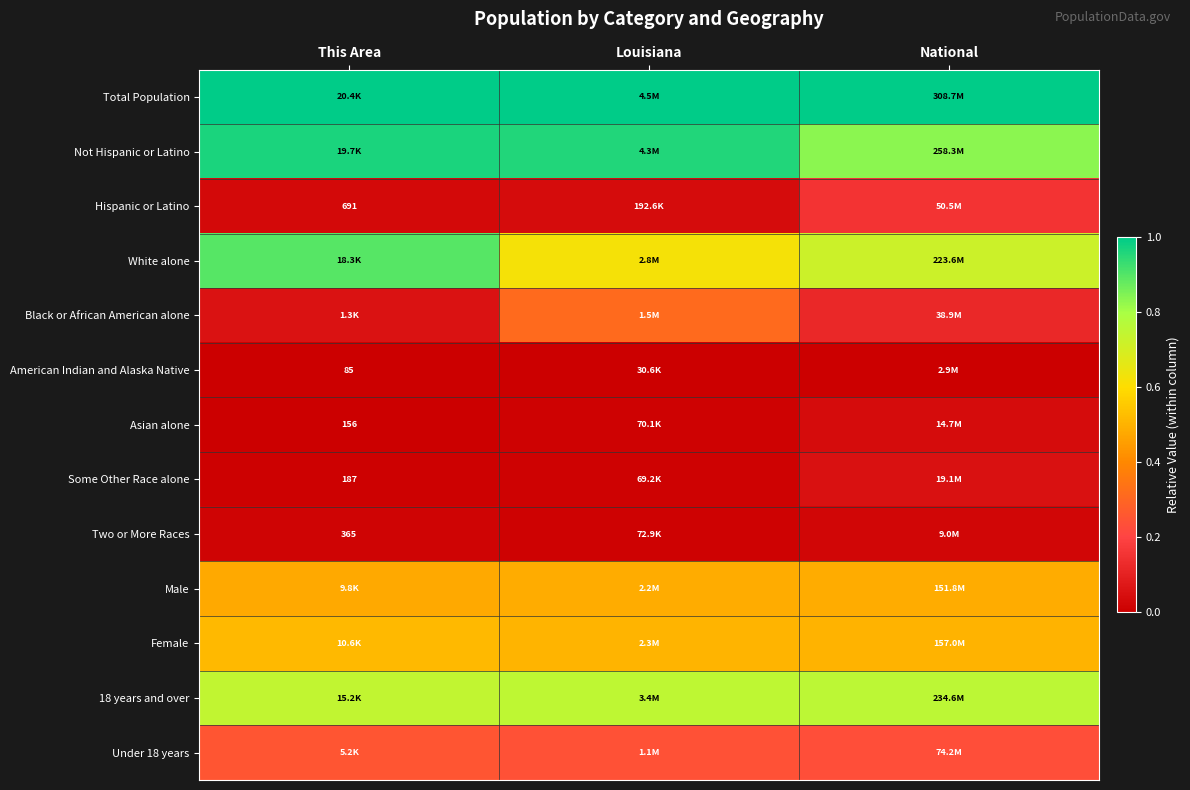

Which series has the largest total across all categories?

Total Population